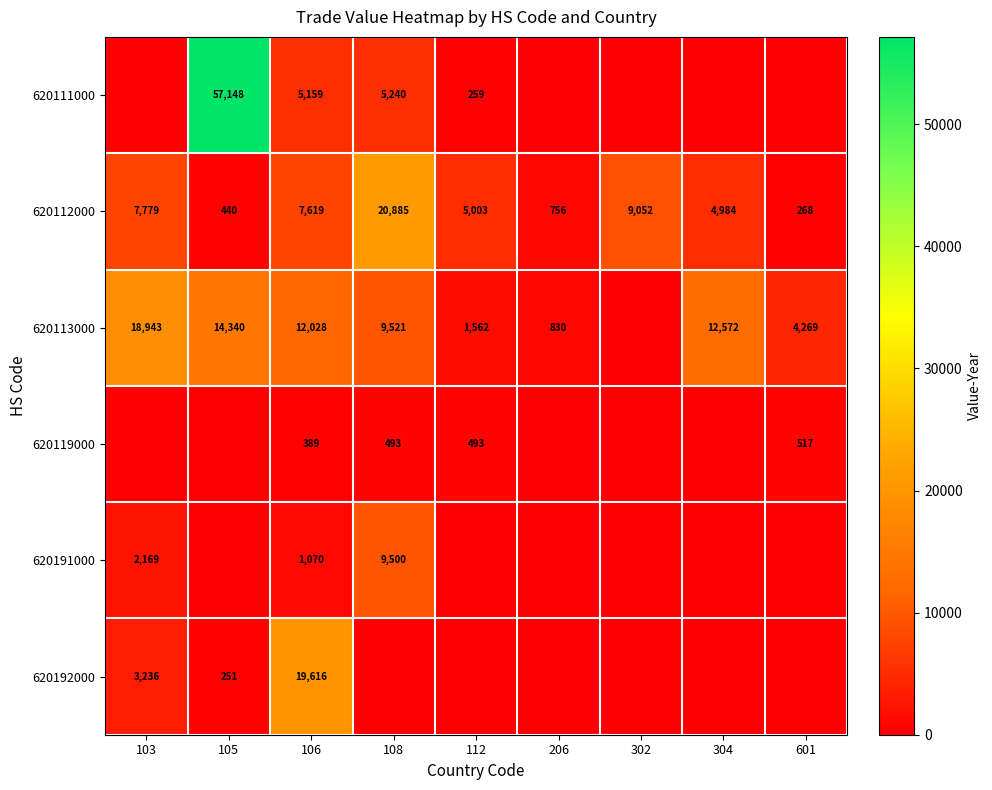

At which category does the chart reach its minimum across all series?

103